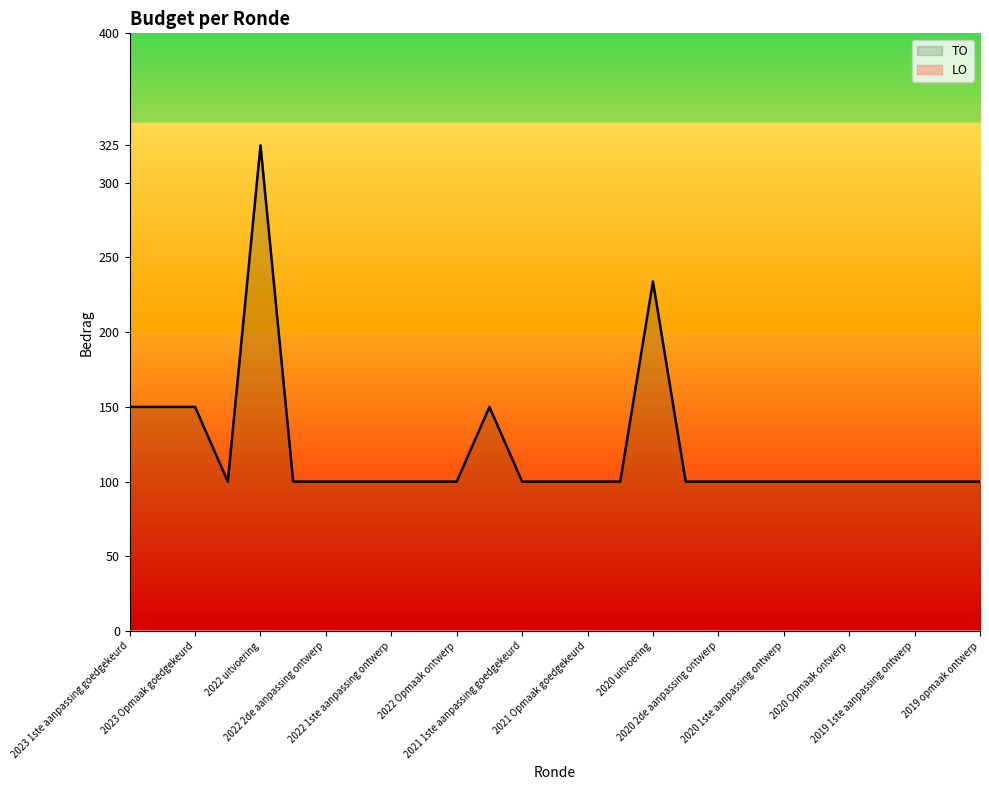

The value of TO at 17 is 31. True or false?

False